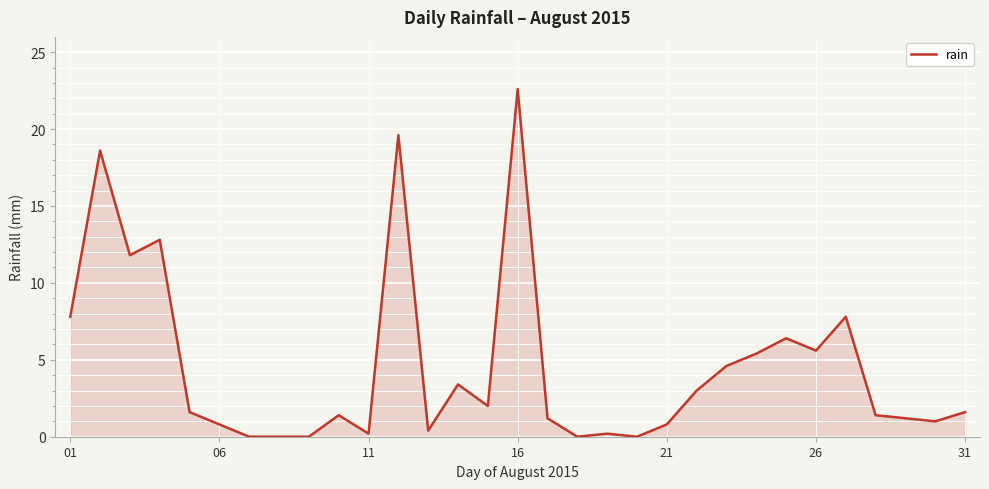

What is the difference between the maximum and minimum values?

22.6